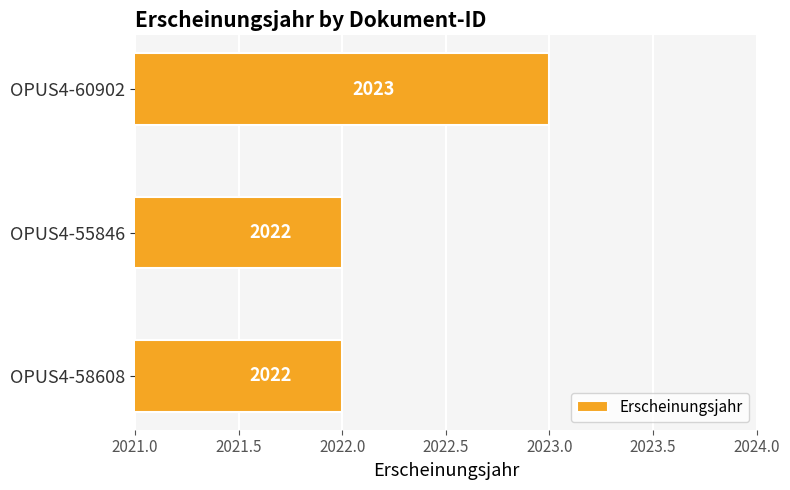

What is the change in value from OPUS4-55846 to OPUS4-60902?

+1